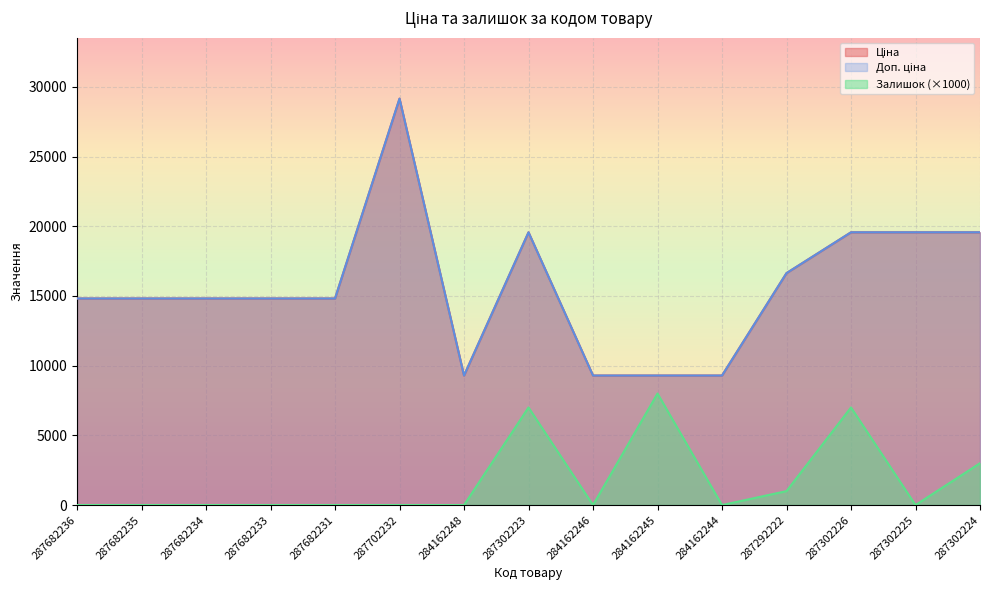

True or false: Доп. ціна and Ціна intersect in this chart.

False